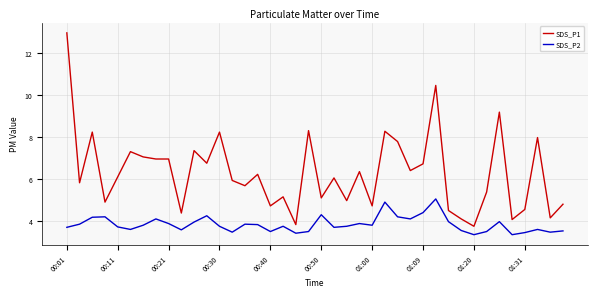

List the series in order of their overall mean, lowest first.

SDS_P2, SDS_P1